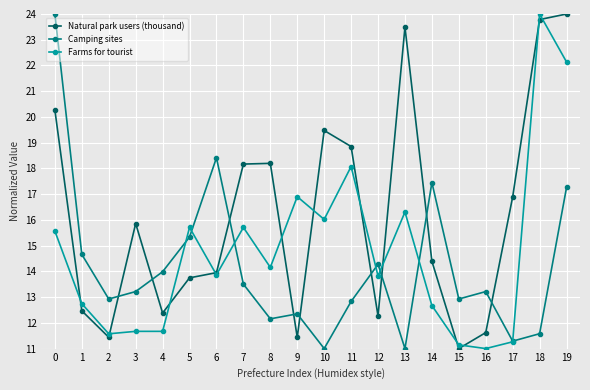

Which series has the largest total across all categories?

Natural park users (thousand)